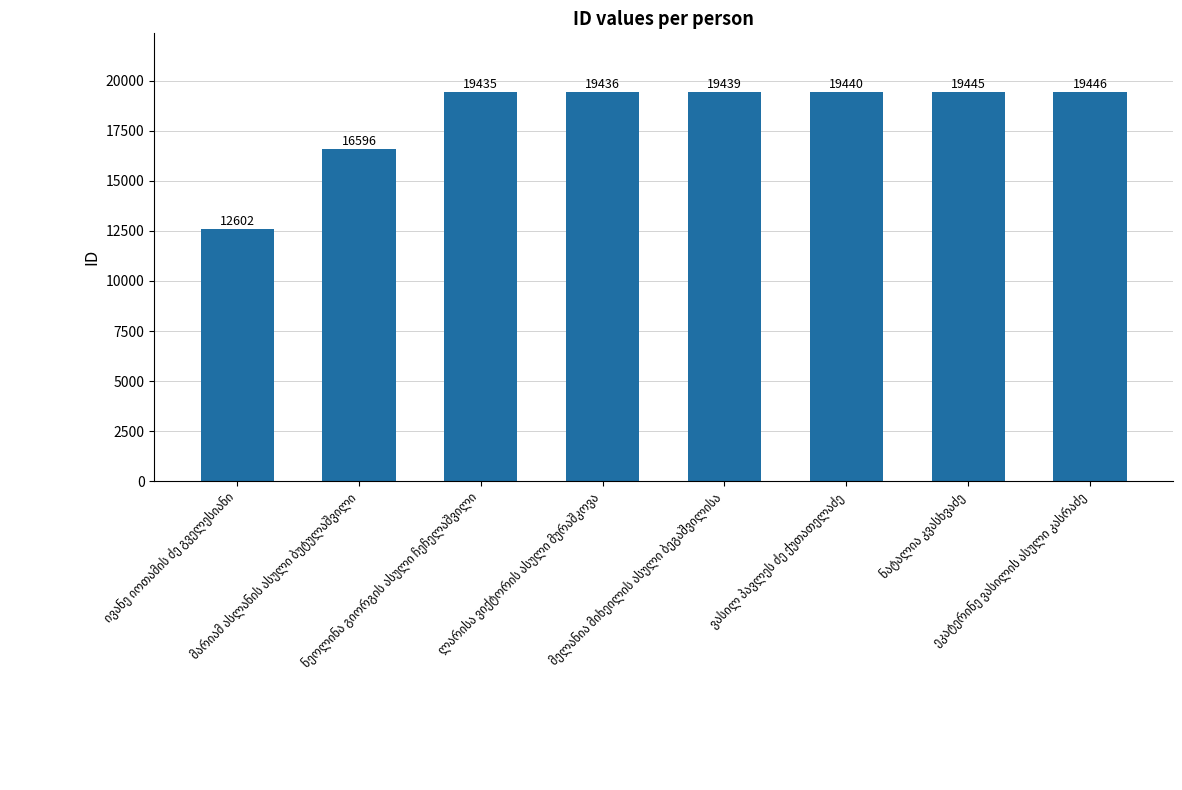

What is the difference between the maximum and minimum values?

6844